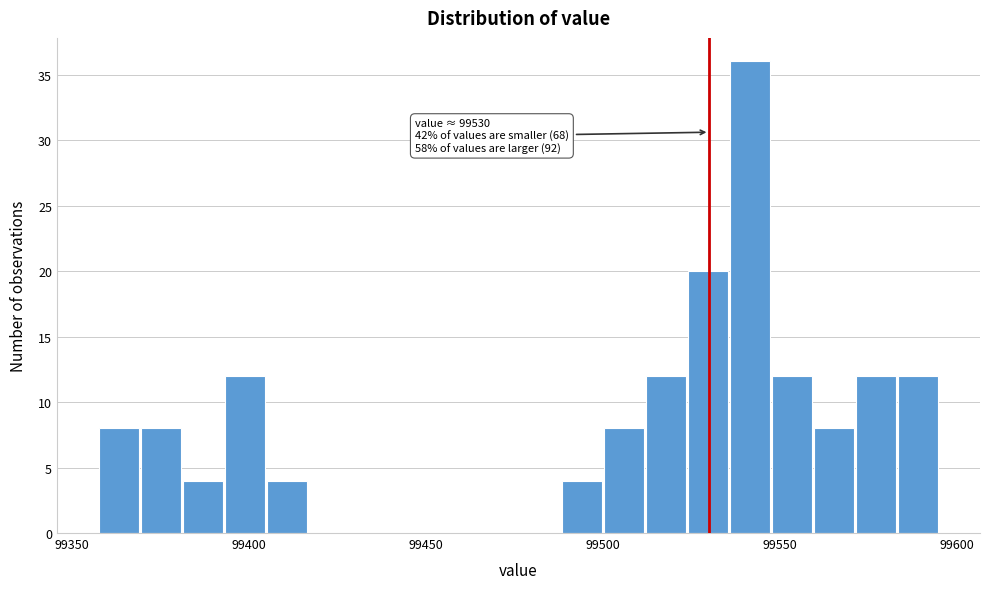

Around what value on the x-axis is the tallest bar? Give the approximate position of its centre, as read against the axis.

99540